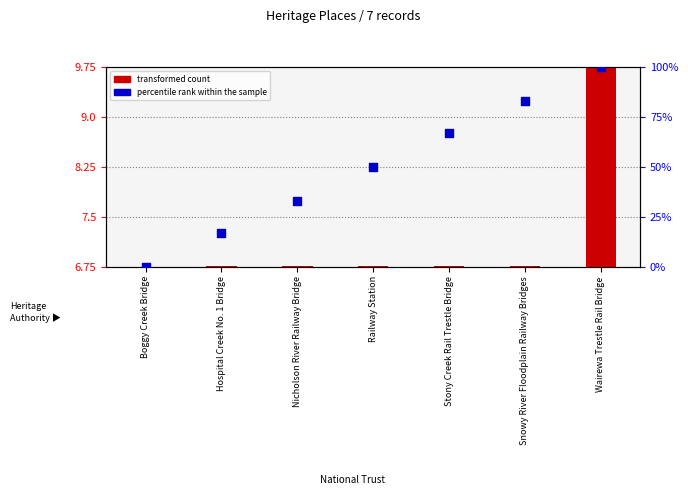

Is the value of percentile rank within the sample at Boggy Creek Bridge greater than the value of transformed count at Hospital Creek No. 1 Bridge?

No